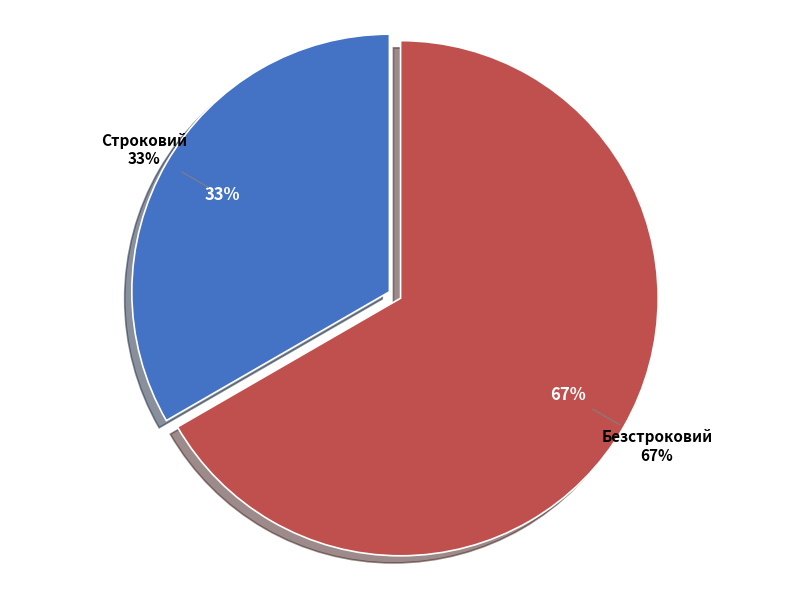

Is there any slice that represents more than half of the pie?

Yes